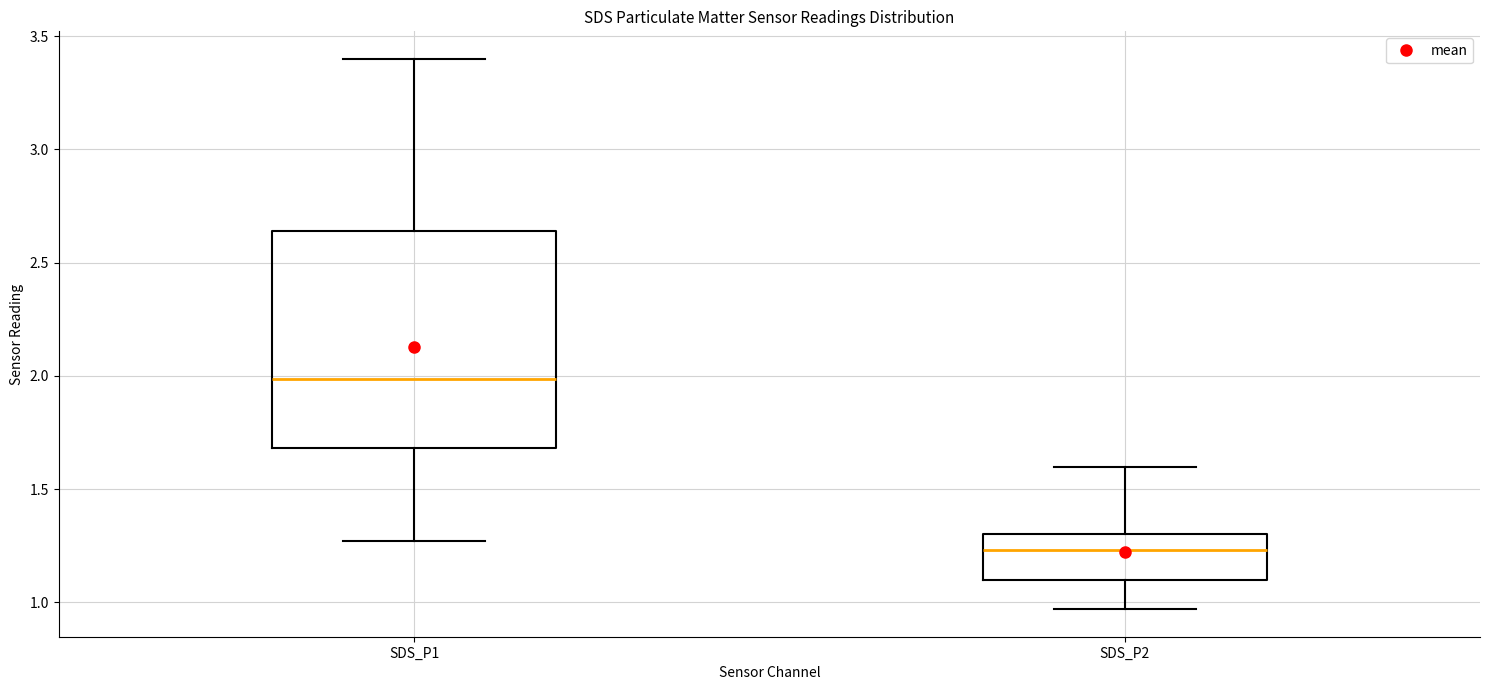

Reading left to right, transcribe this box plot: for each box, give where its median line is, the range the box spans, and where its two whiskers end, as read against the y-axis. The values are not printed on the chart, so give them approximately, as read against the axis.

SDS_P1: median 2.00, box 1.70 to 2.65, whiskers 1.25 to 3.40
SDS_P2: median 1.25, box 1.10 to 1.30, whiskers 0.95 to 1.60